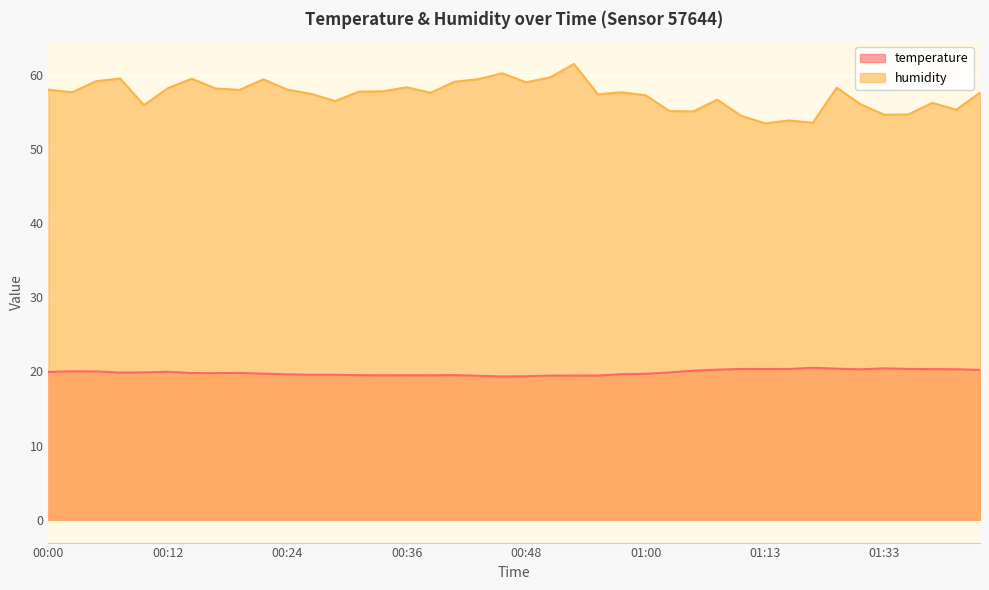

What is the difference between the maximum and minimum values in the temperature series?

1.2